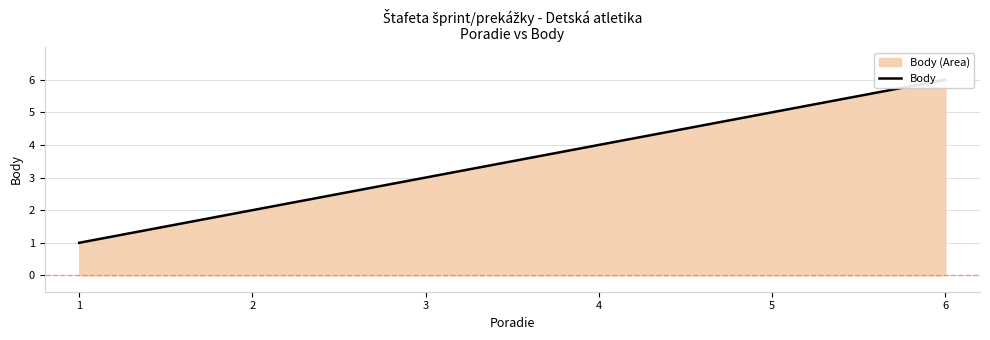

Reading left to right, extract all data points from this chart.

1=1	2=2	3=3	4=4	5=5	6=6